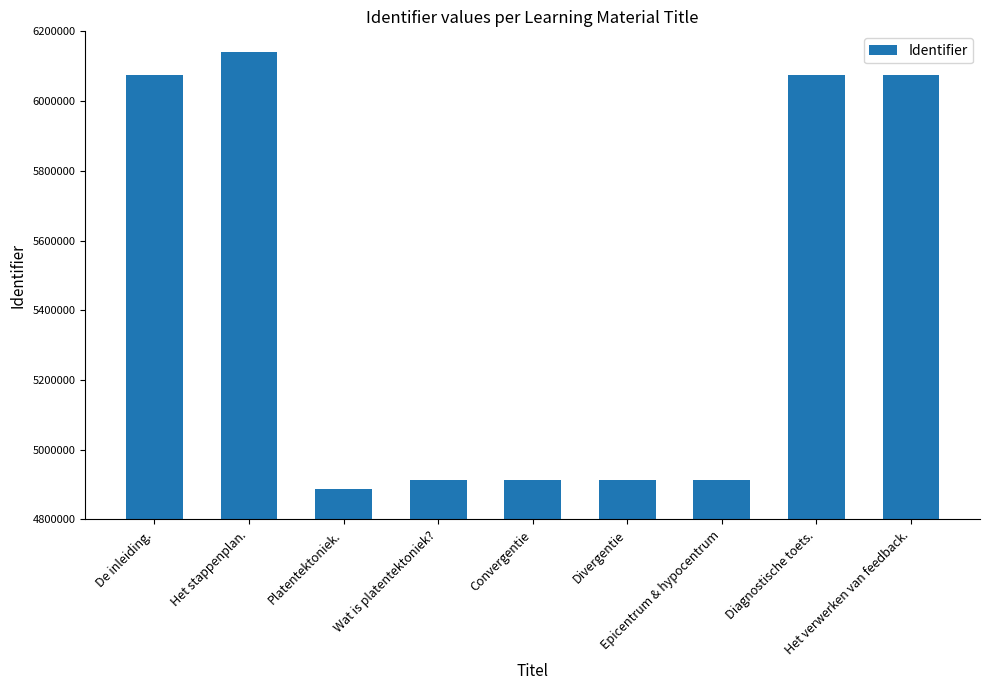

How many distinct data groups are displayed?

1